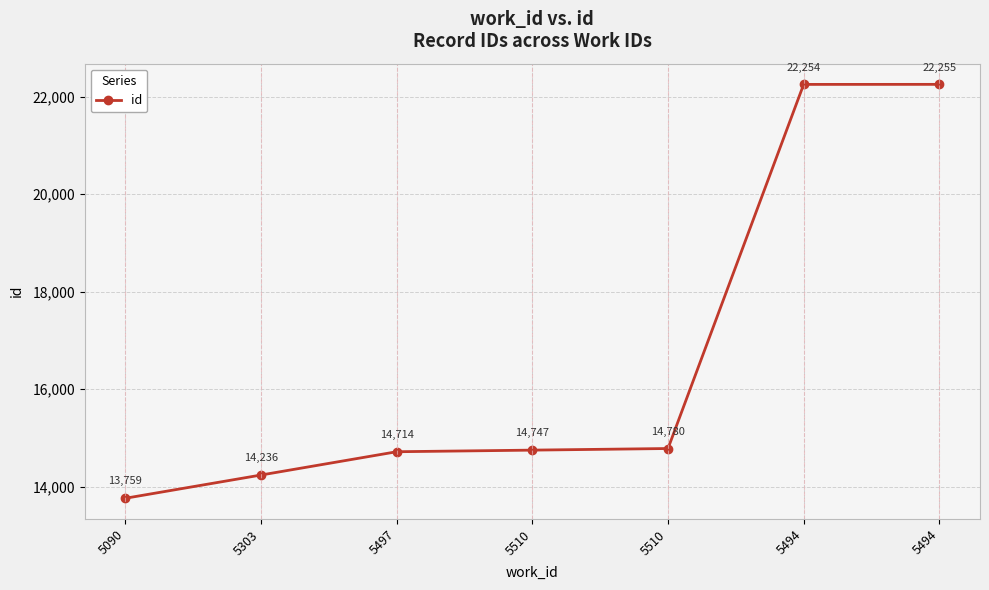

How many distinct data groups are displayed?

1